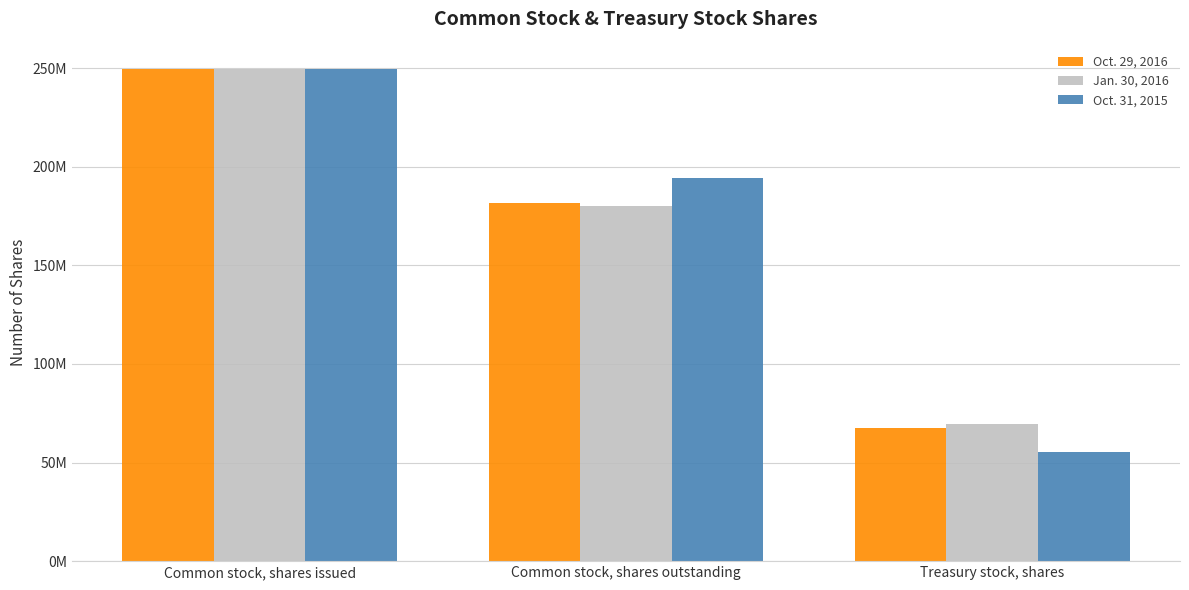

What is the sum of all Oct. 29, 2016 values?

499132000